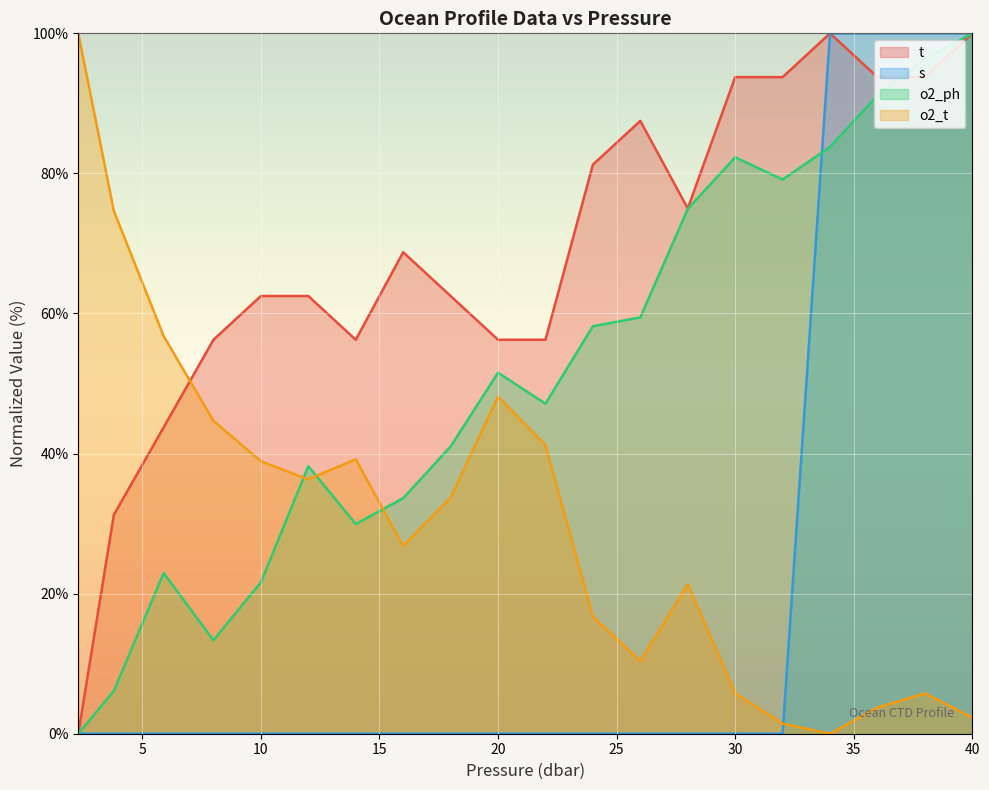

Where is the first local minimum for t?

14.0